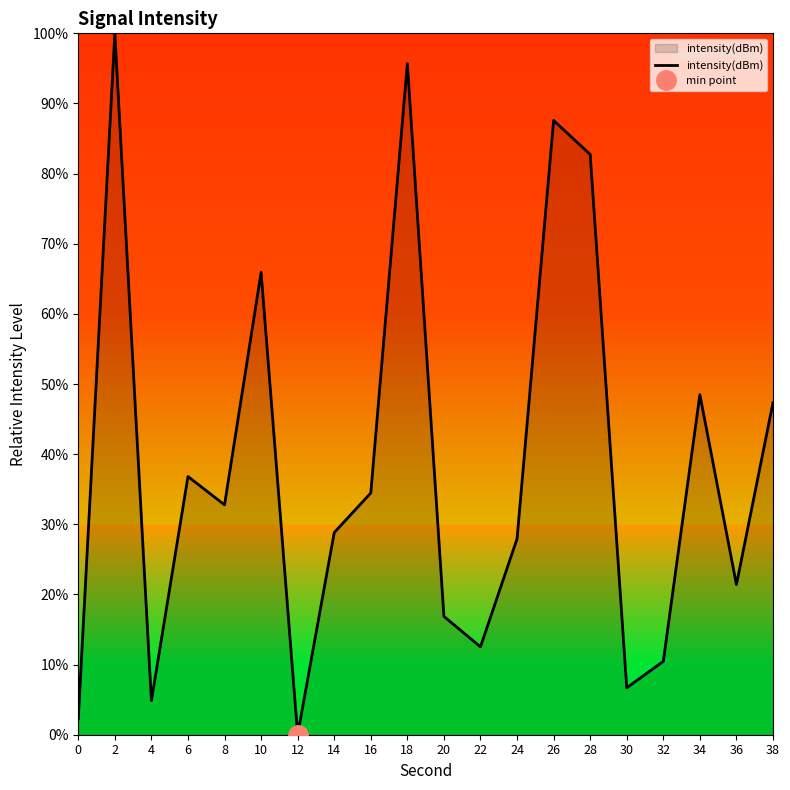

List the labels in order of value, largest first.

2, 18, 26, 28, 10, 34, 38, 6, 16, 8, 14, 24, 36, 20, 22, 32, 30, 4, 0, 12